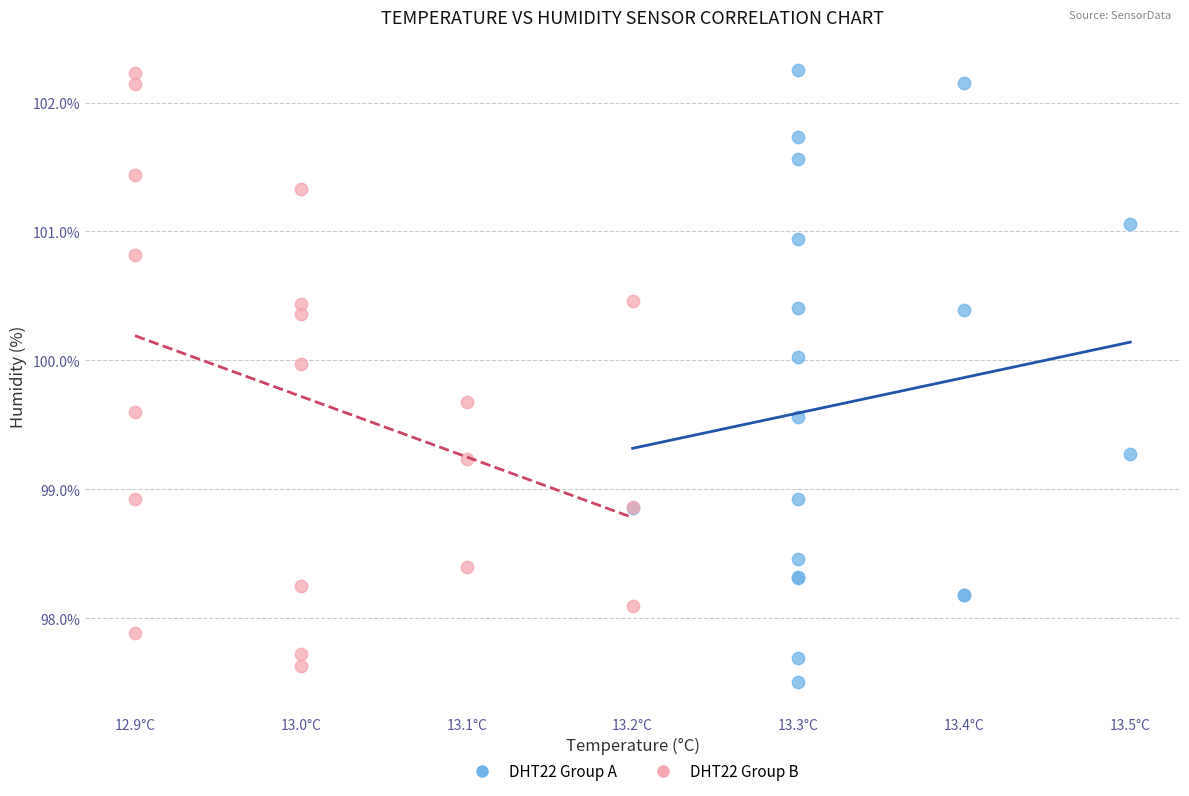

Which series contains the lowest Y value?

DHT22 Group A